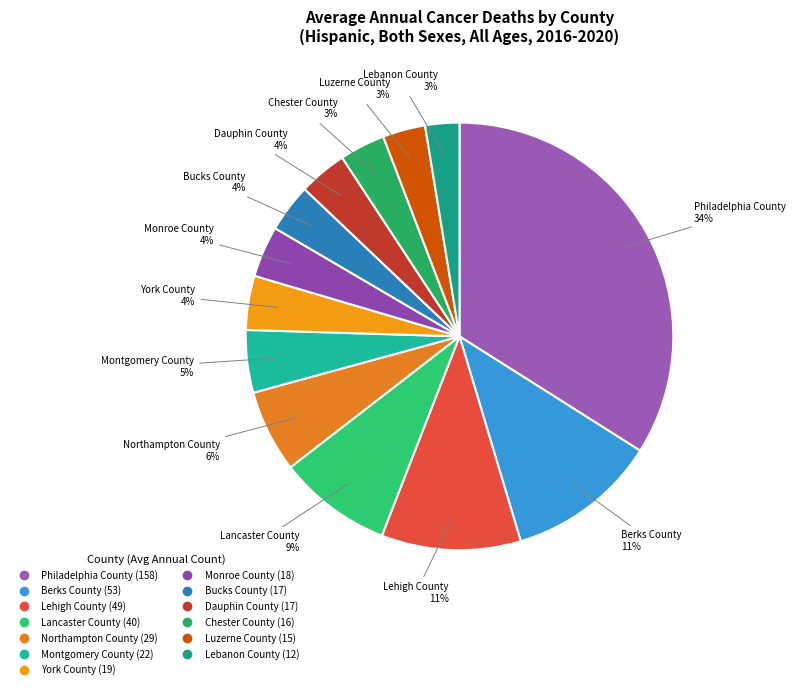

Is the sum of Northampton County and Montgomery County greater than half?

No